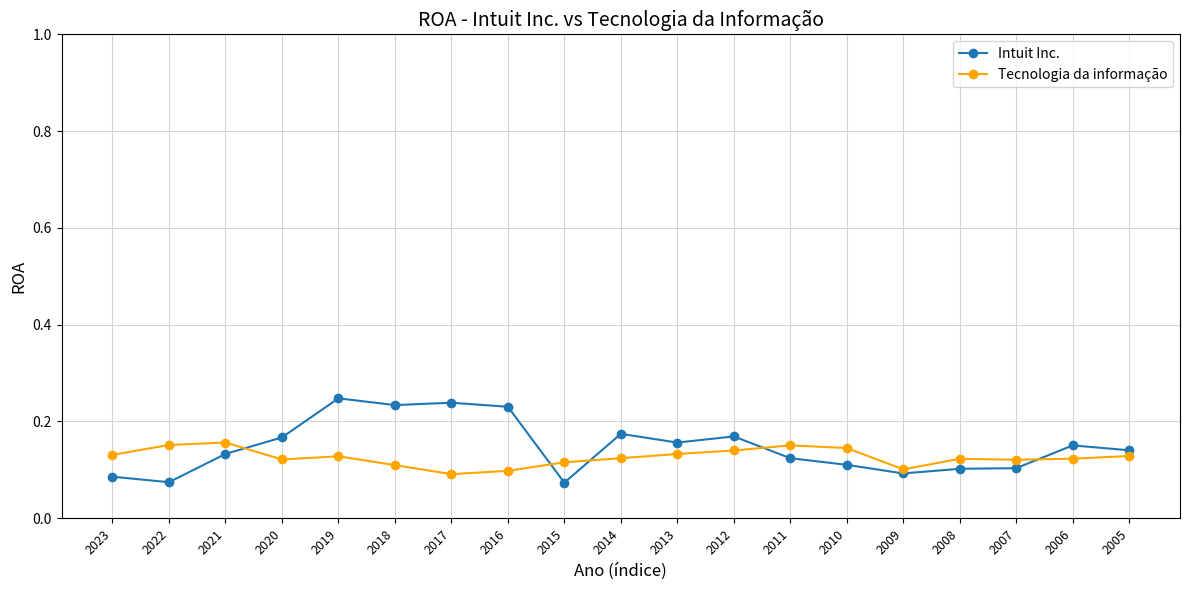

True or false: Tecnologia da informação has a value of 0.2 at 2005.

False